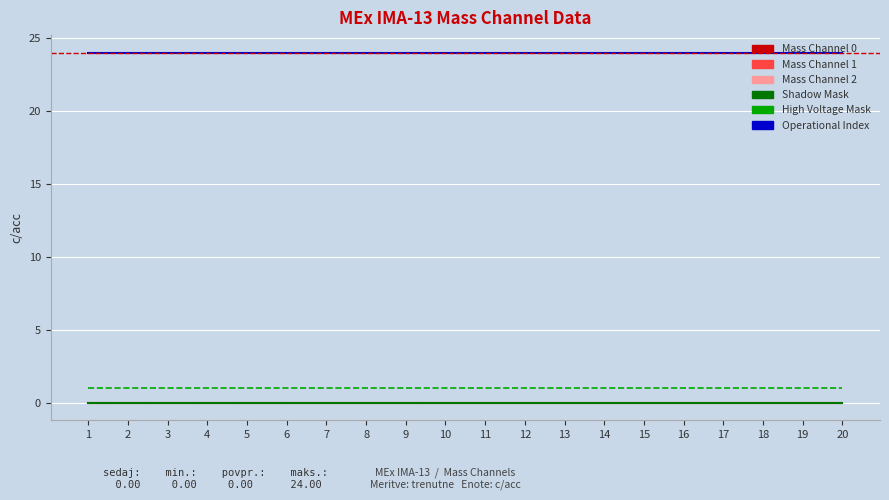

Does the chart display data point markers on the line(s)?

No